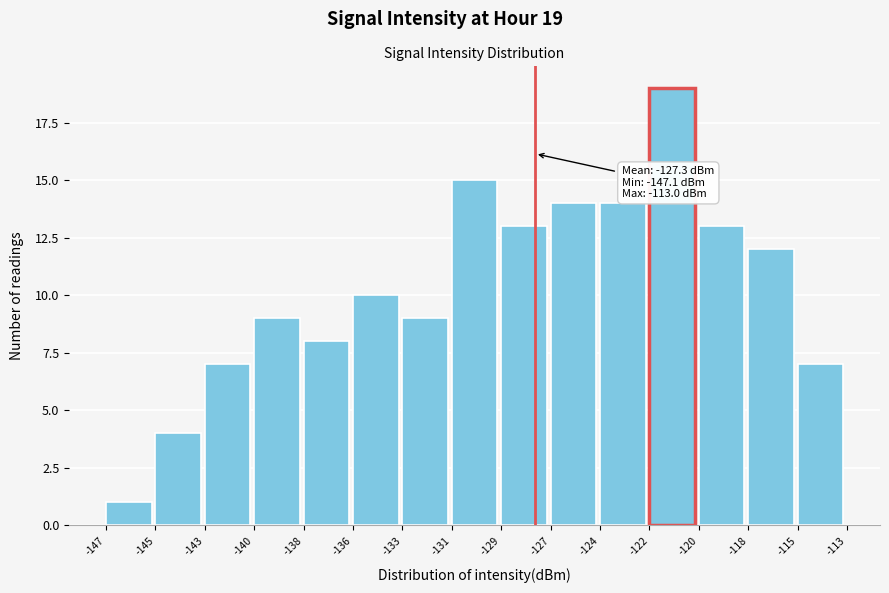

Reading left to right, transcribe all the data shown in this chart.

1	4	7	9	8	10	9	15	13	14	14	19	13	12	7